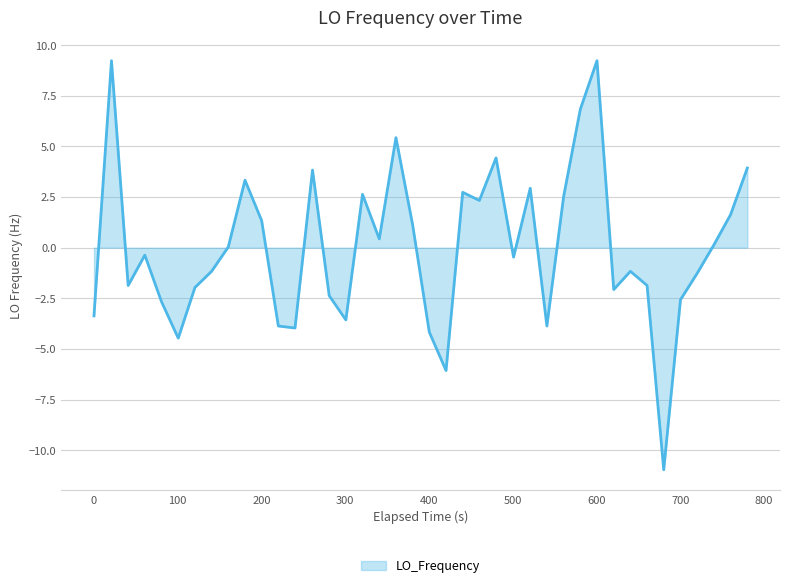

What is the difference between the maximum and second lowest values?

15.3